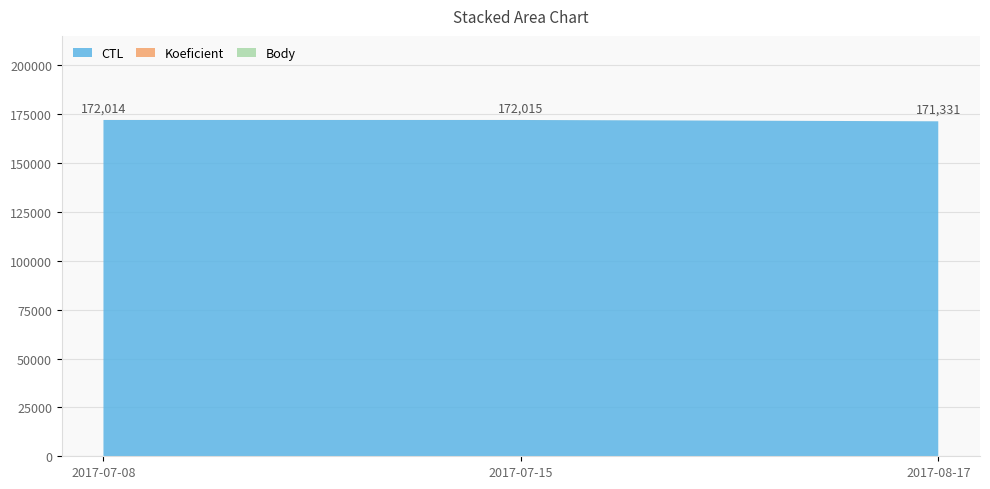

Reading left to right, list all the values displayed in this chart.

CTL: 172005	172006	171325
Koeficient: 7	7	2
Body: 2	2	4